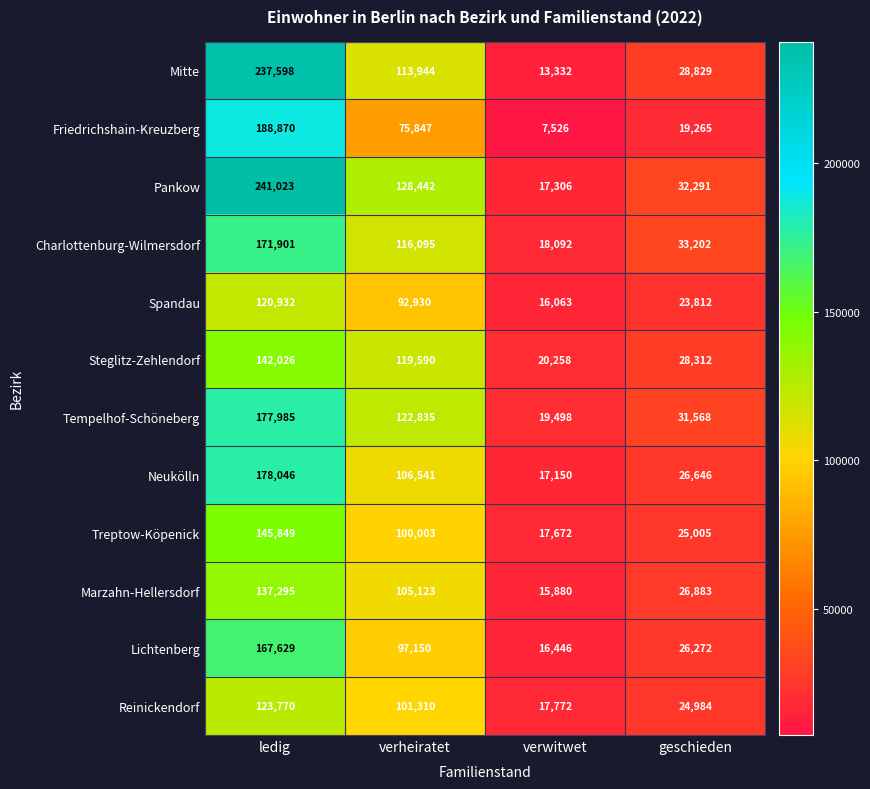

What is the sum of all Lichtenberg values?

307497